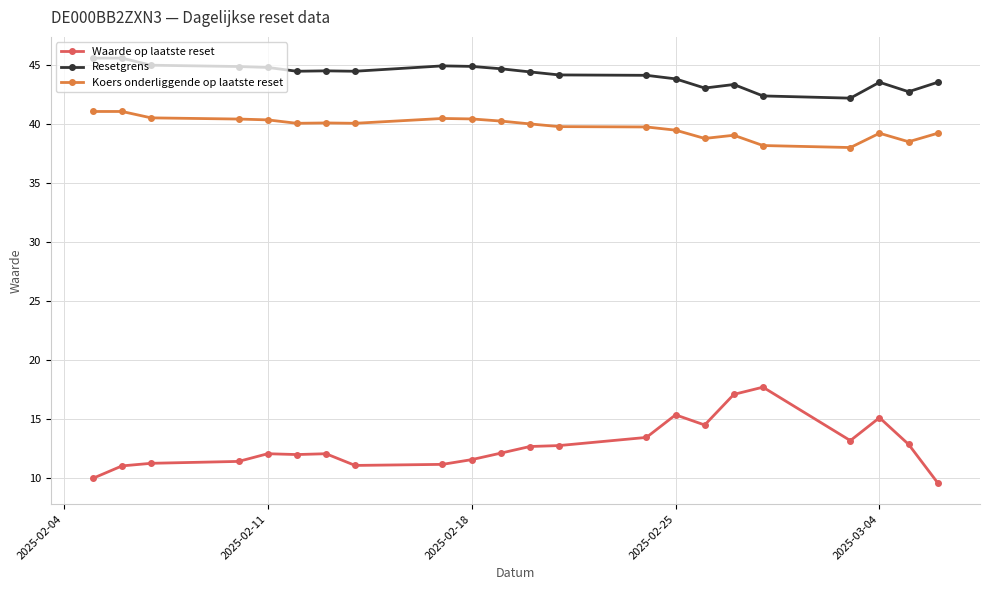

True or false: Resetgrens has more than 2 interior local peaks.

True